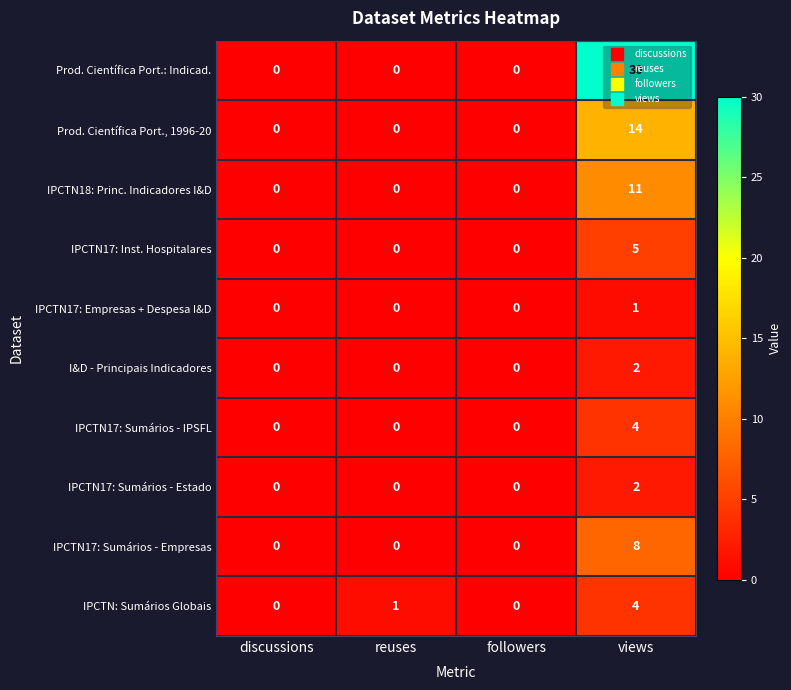

How many categories are shown in the chart?

4